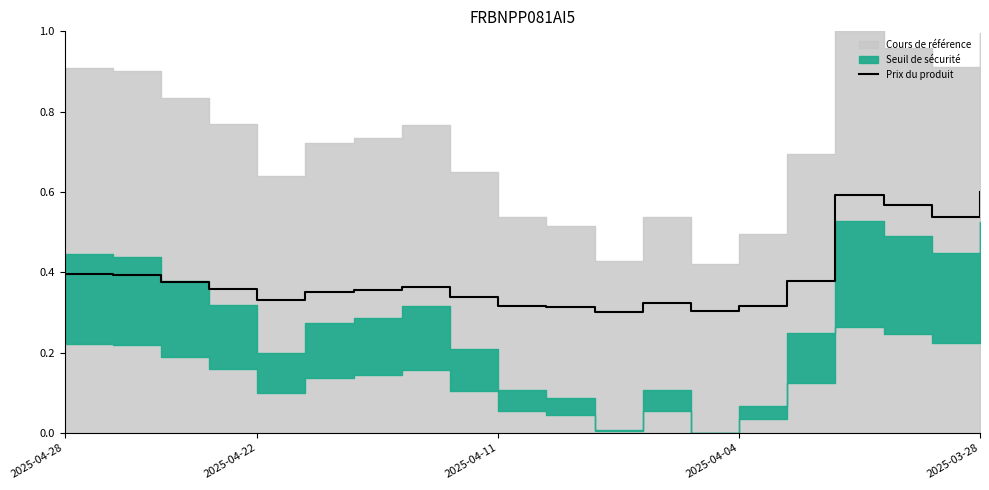

What position from the right is 2025-04-28?

20